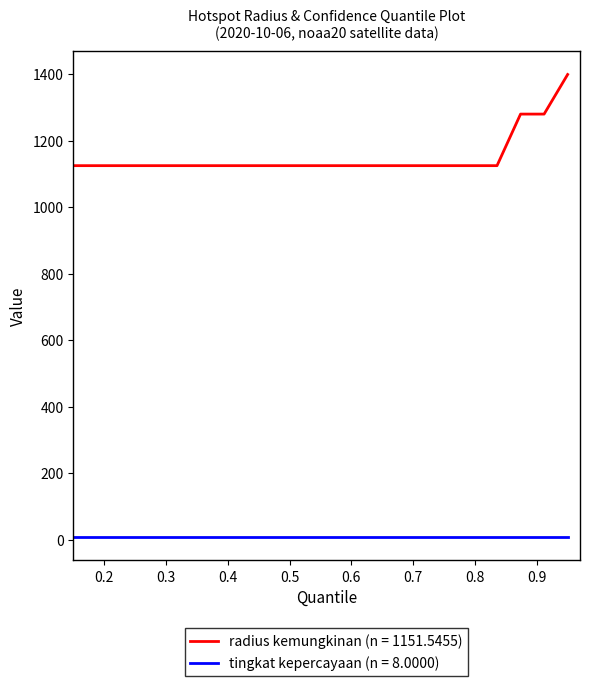

Which series has the largest total across all categories?

radius kemungkinan (n = 1151.5455)